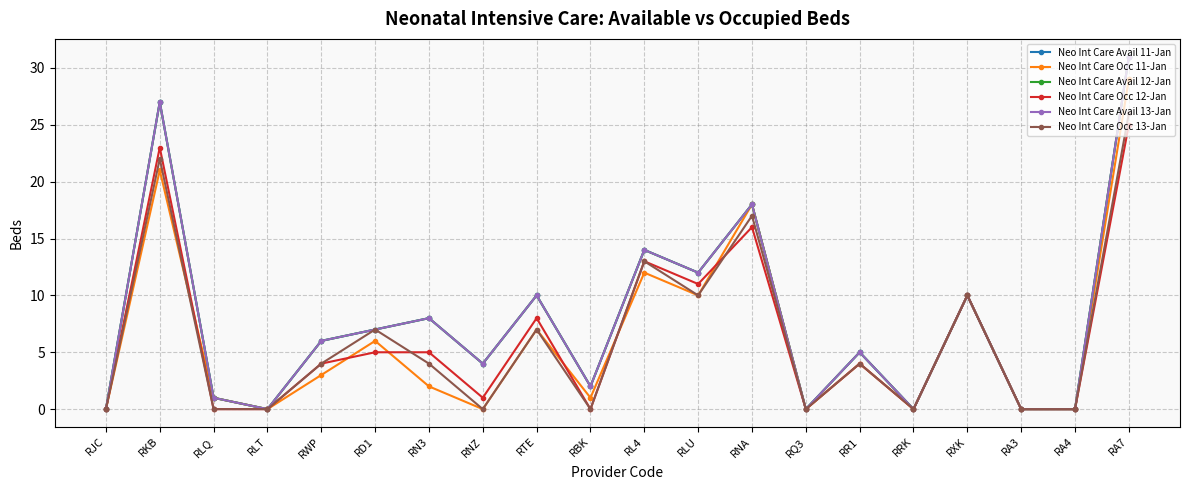

How many Neo Int Care Occ 13-Jan values are between 0 and 10?

16